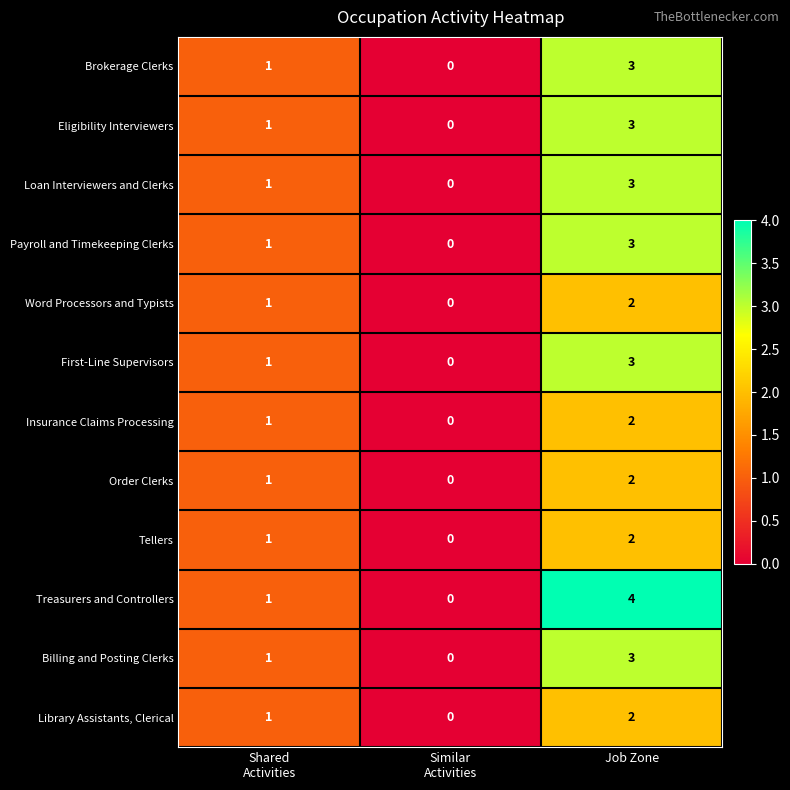

What is the total value across all series at Job Zone?

32